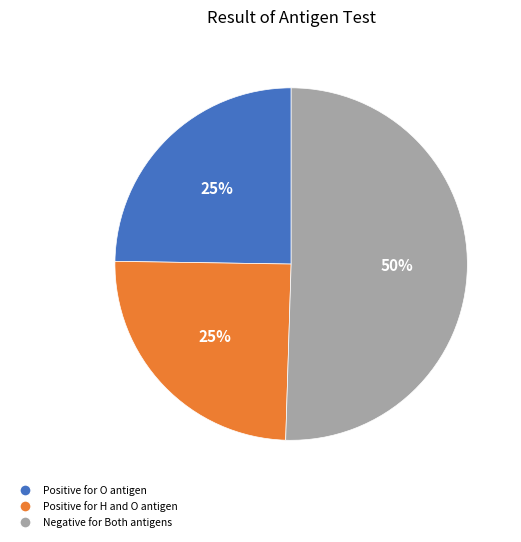

To the nearest percent, what percentage of the pie is Positive for O antigen?

25%